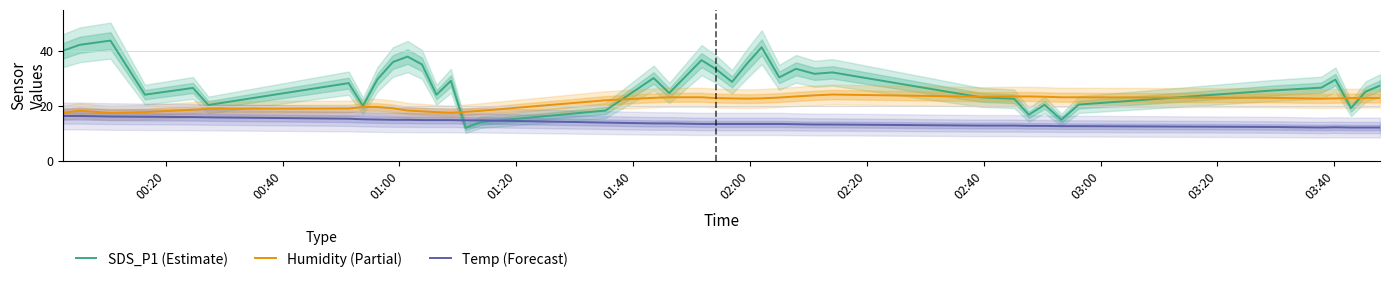

True or false: Humidity (Partial) and Temp (Forecast) intersect in this chart.

False